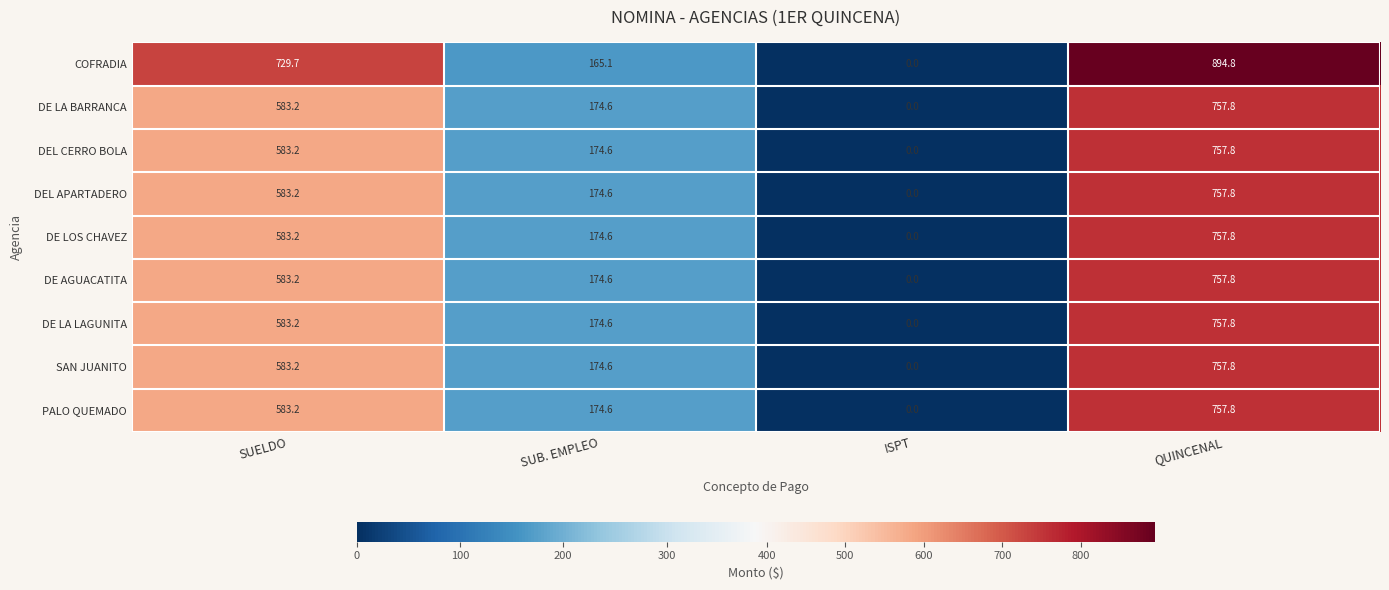

At how many categories does at least one series exceed 216?

2